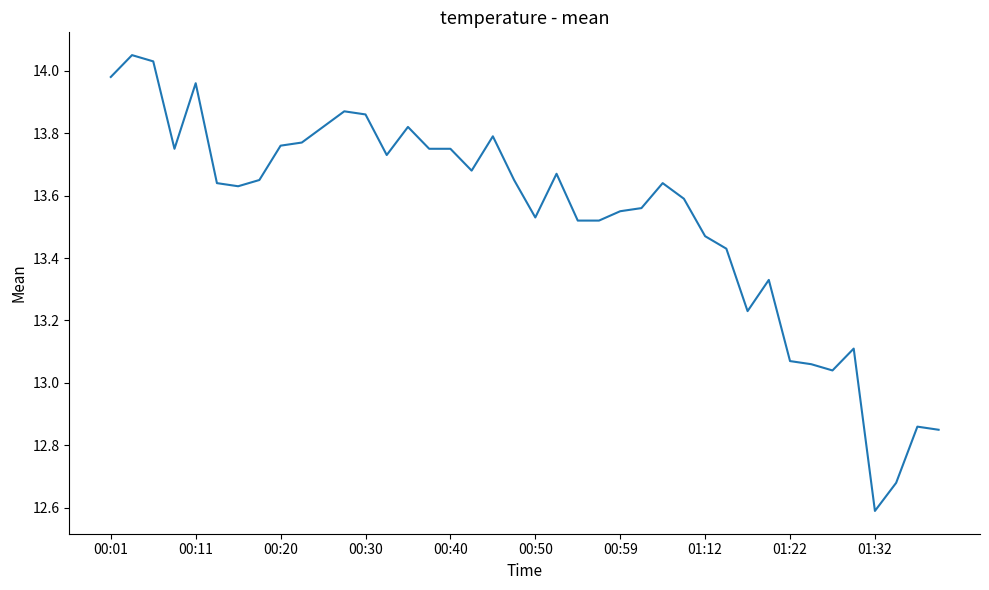

What is the minimum value shown in the chart?

12.6